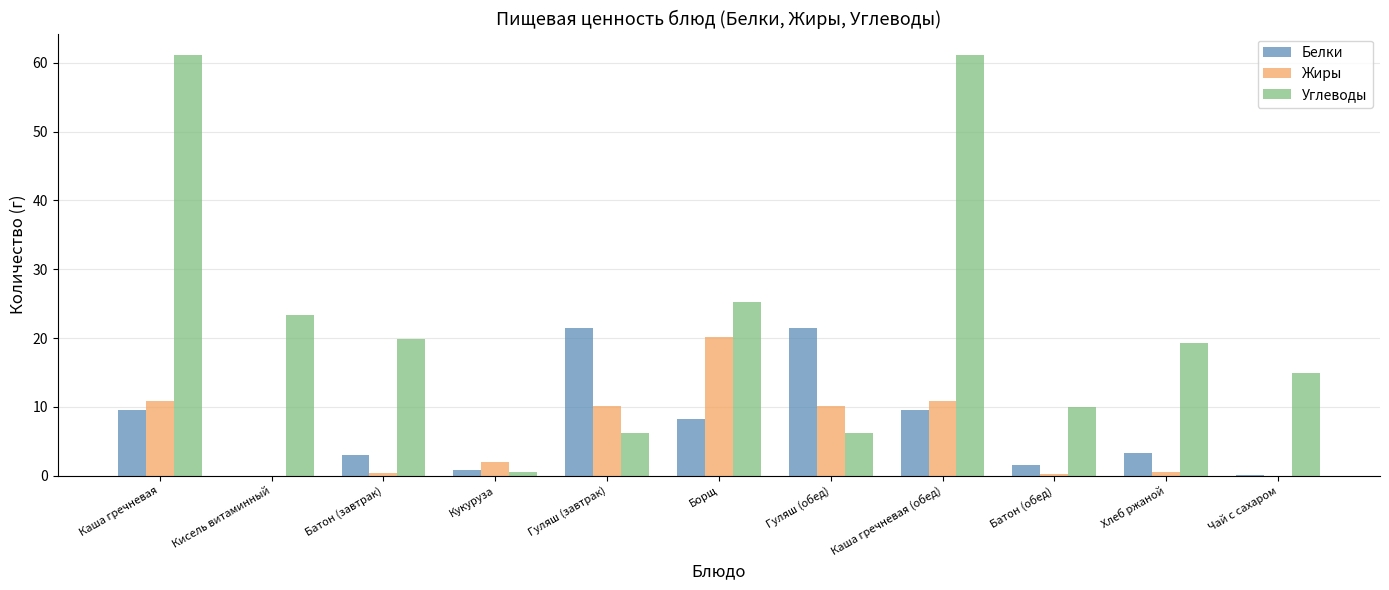

Which series changed the most between Каша гречневая and Батон (обед)?

Углеводы